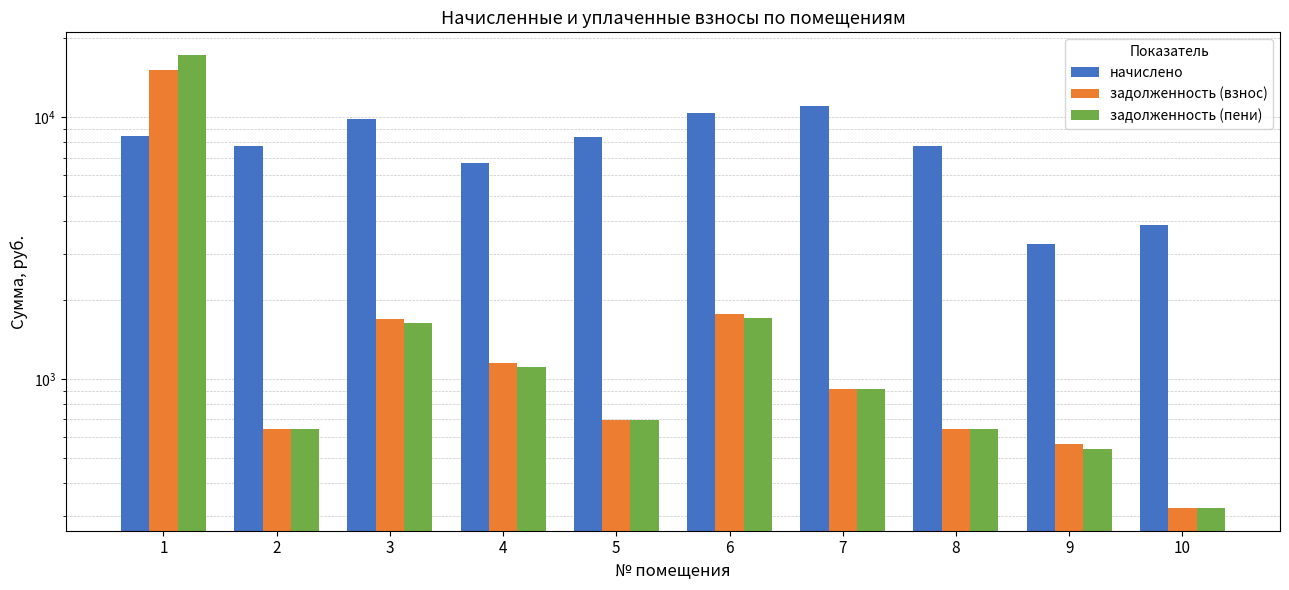

Which series has the widest spread of values?

задолженность (пени)